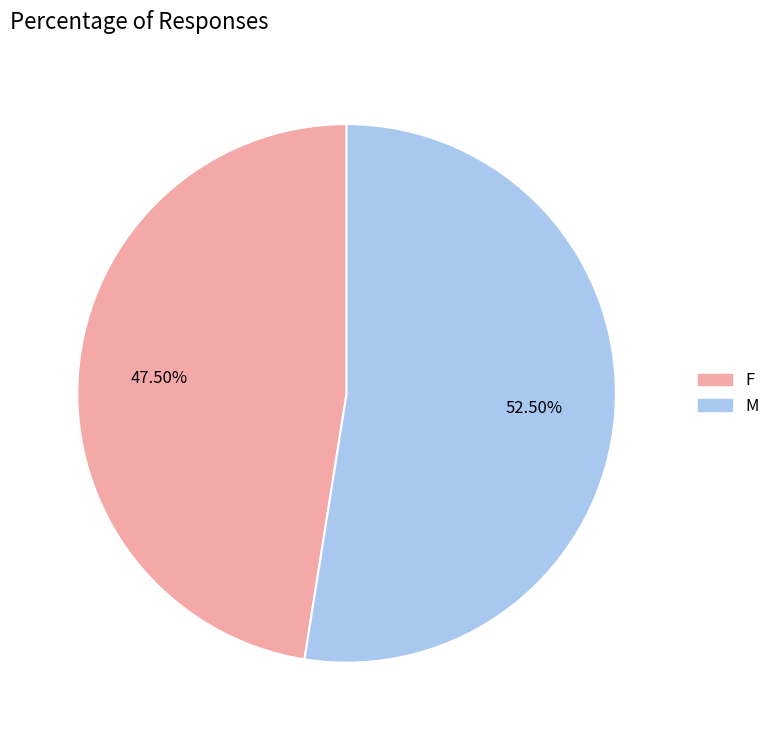

Does M account for over 50% of the chart?

Yes